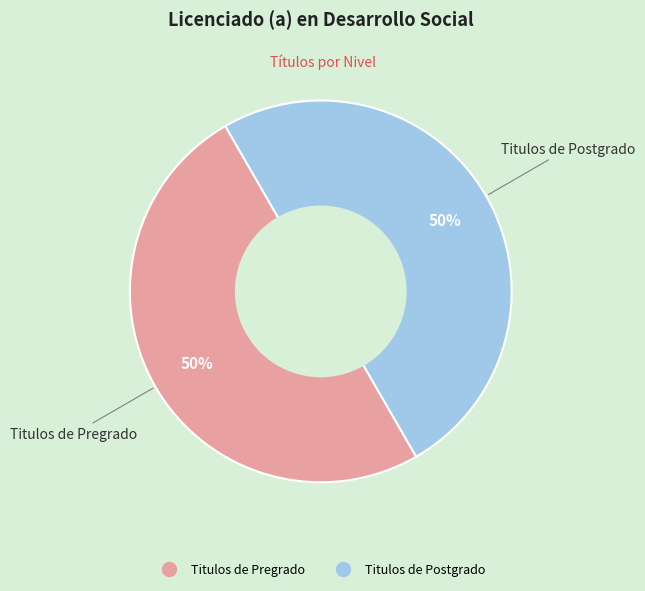

To the nearest percent, what is the average slice percentage?

50%